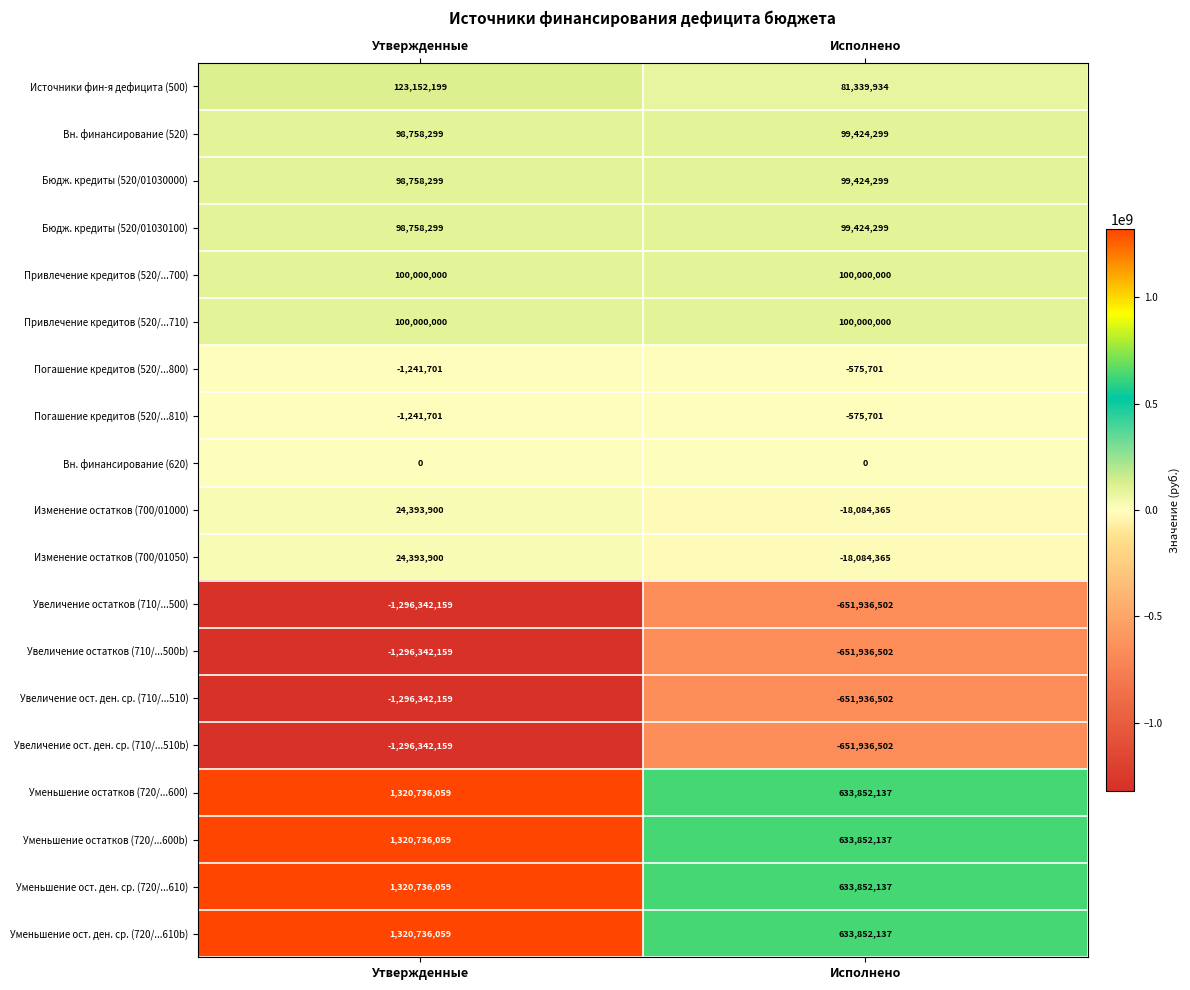

What is the sum of all Увеличение ост. ден. ср. (710/...510b) values?

-1948278661